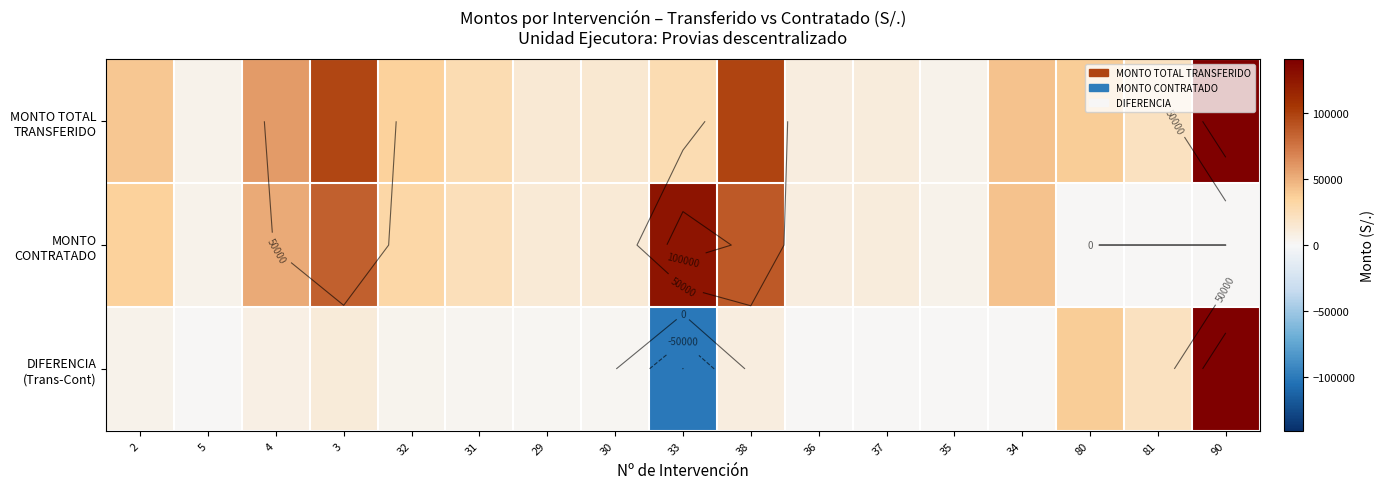

What is the minimum value for MONTO TOTAL TRANSFERIDO?

5166.0